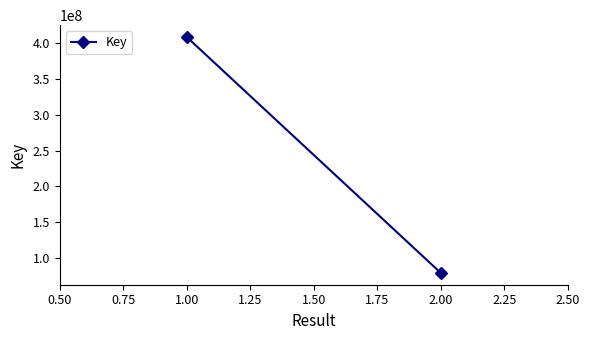

Reading right to left, what are all the values shown in this chart?

79390557	408389023